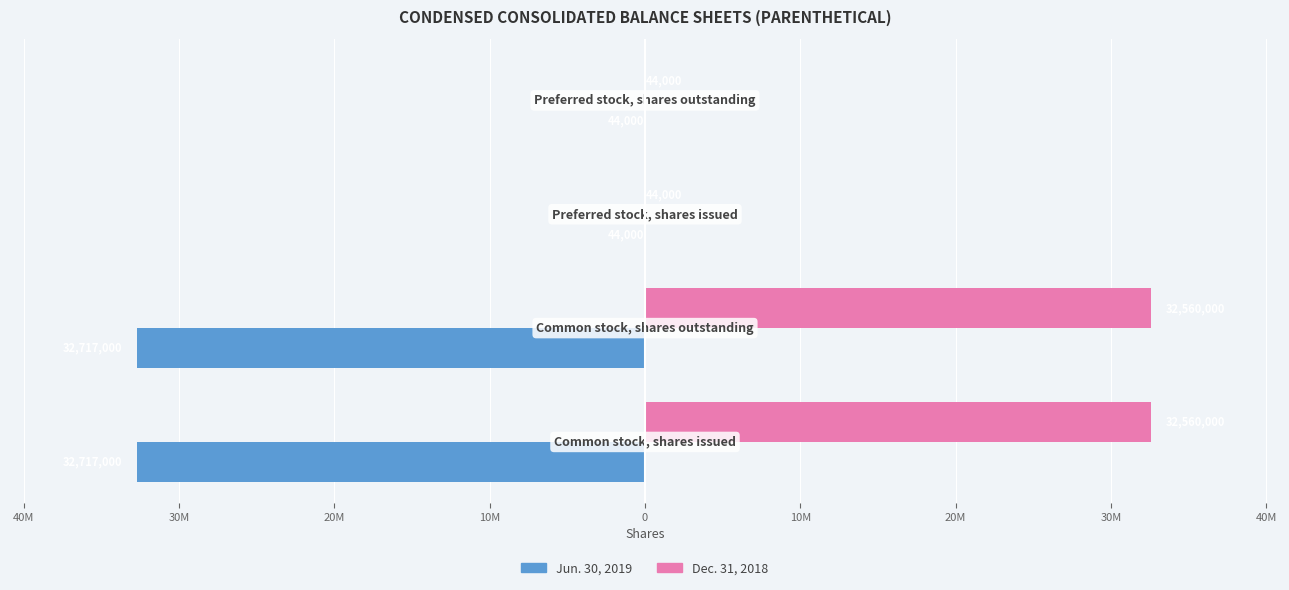

What are all the series names shown in the legend?

Jun. 30, 2019, Dec. 31, 2018